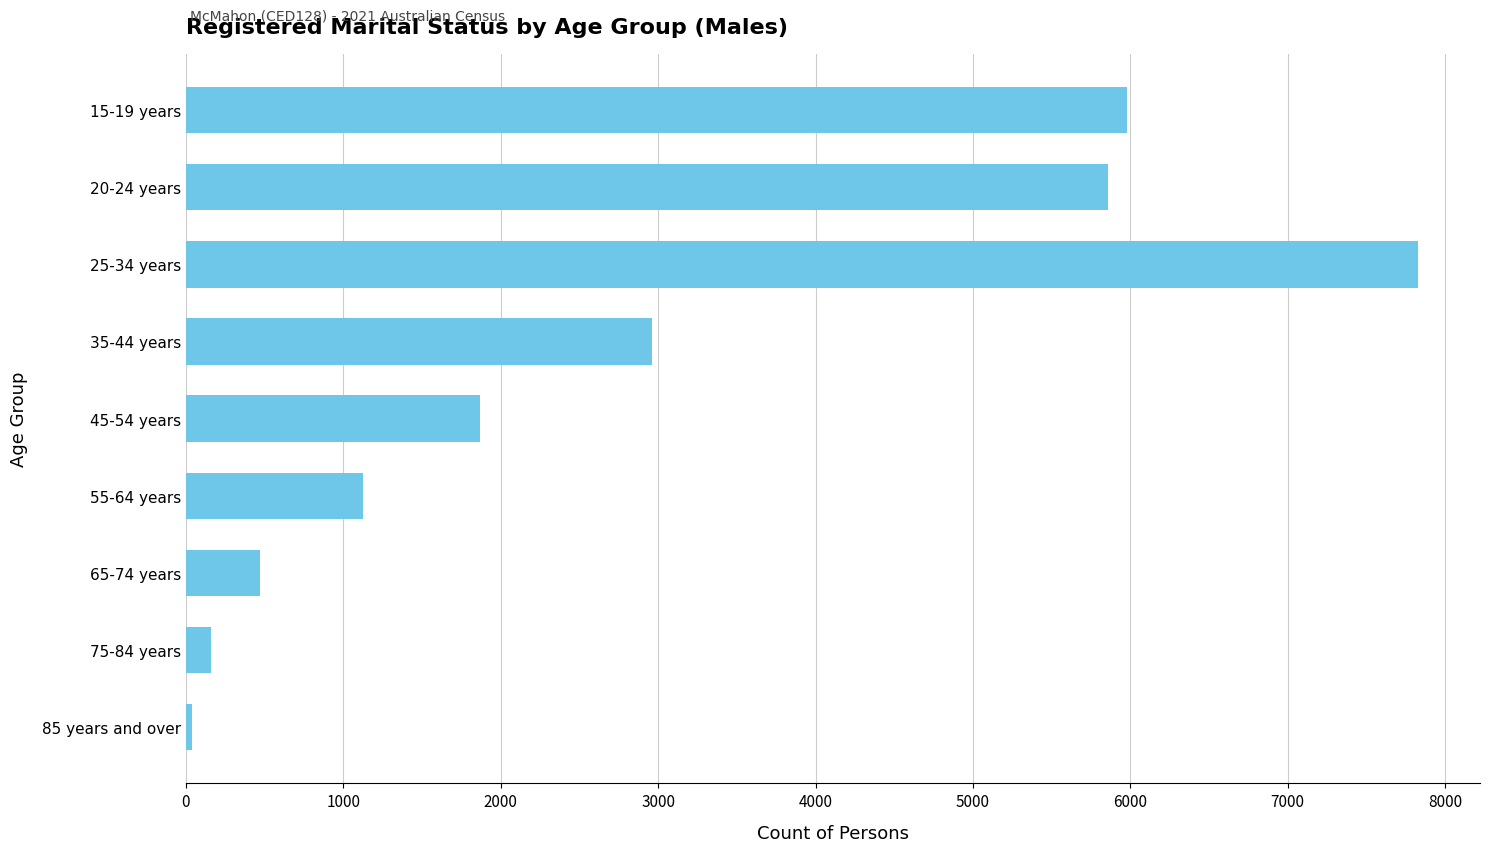

What is the change in value from 45-54 years to 55-64 years?

-743